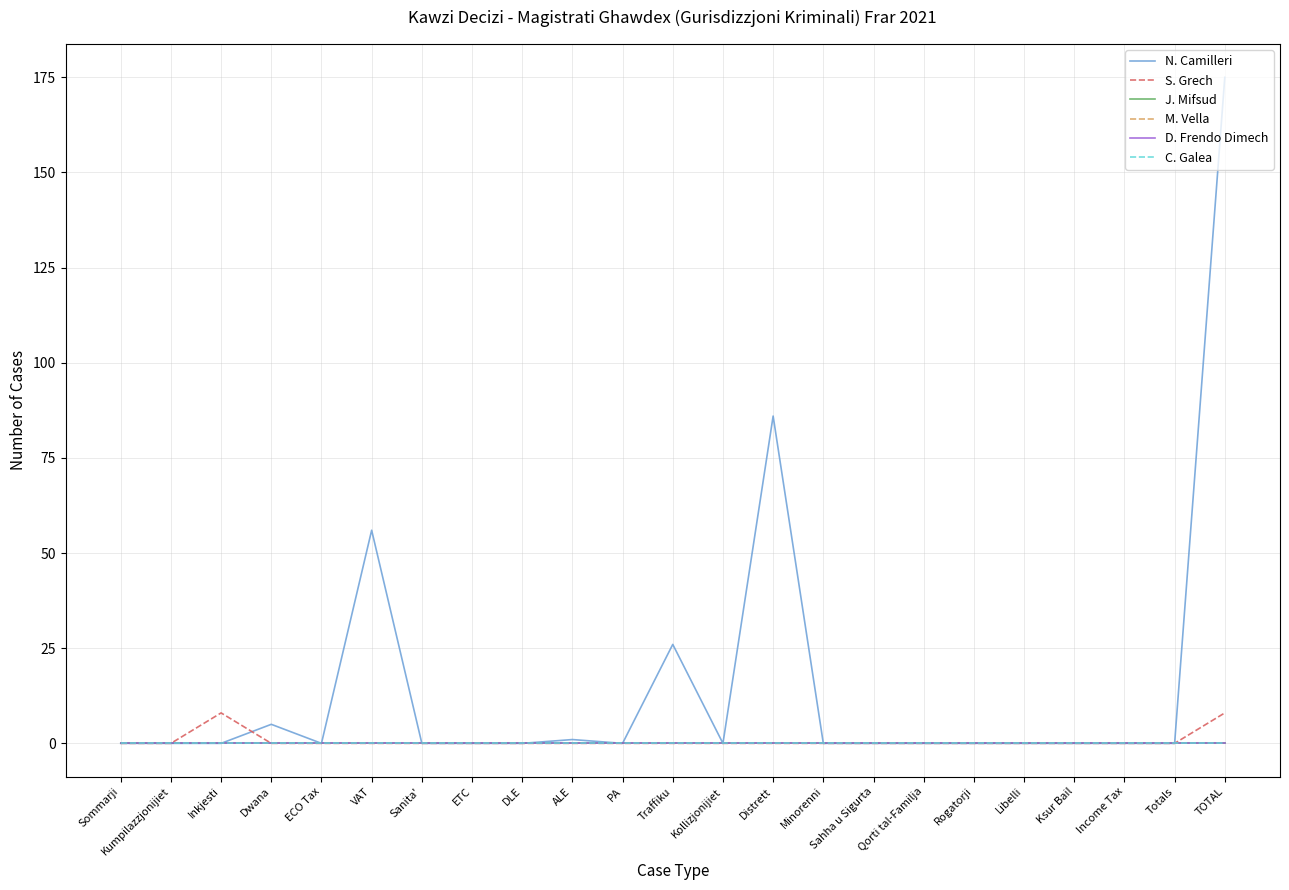

Does the chart have visible grid lines?

Yes